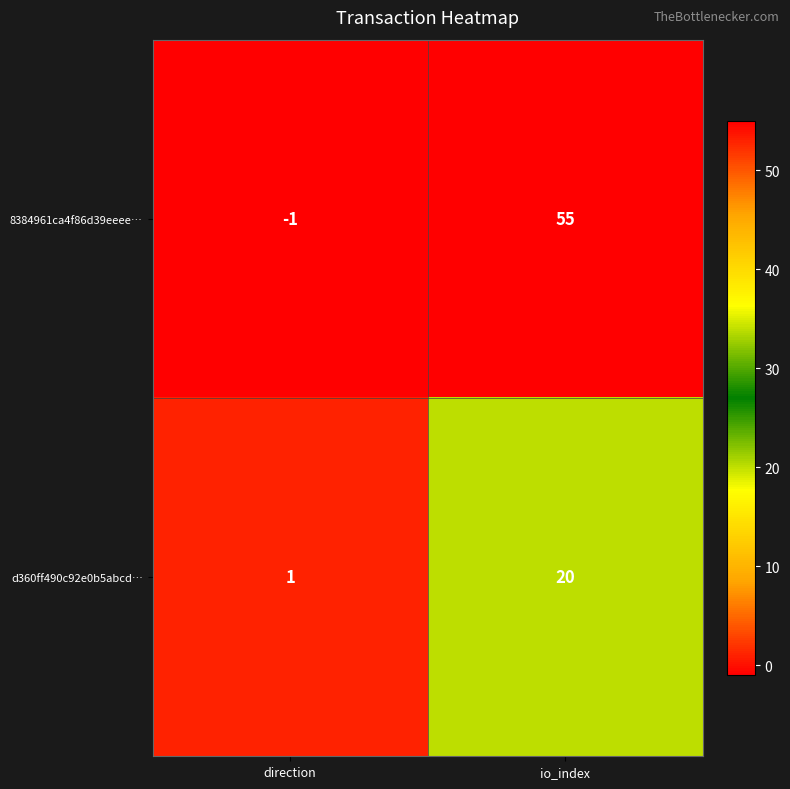

At which category does the chart reach its minimum across all series?

direction